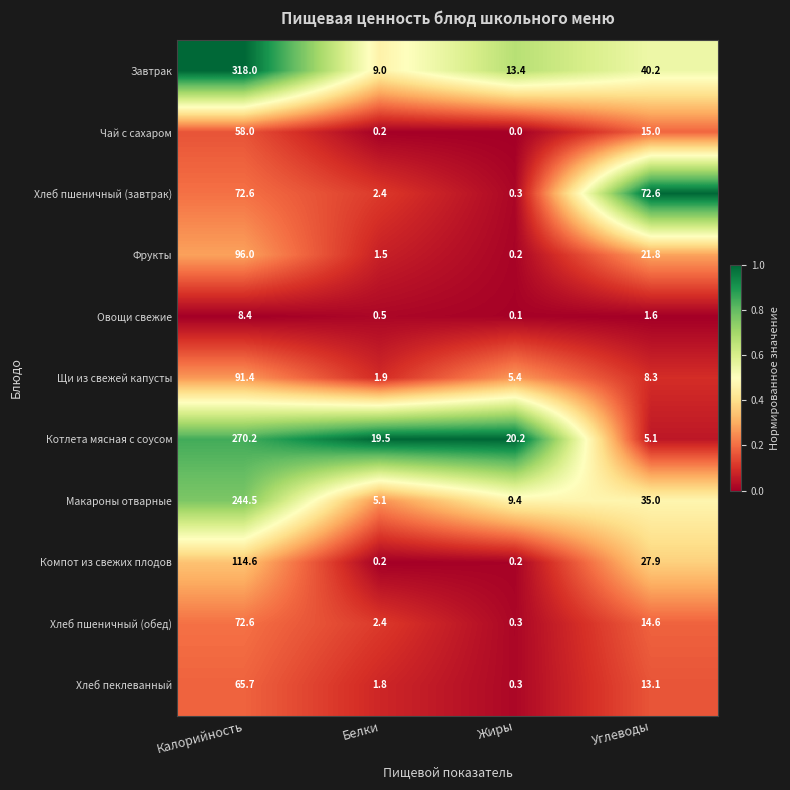

What is the average value of the Хлеб пшеничный (завтрак) series?

37.0